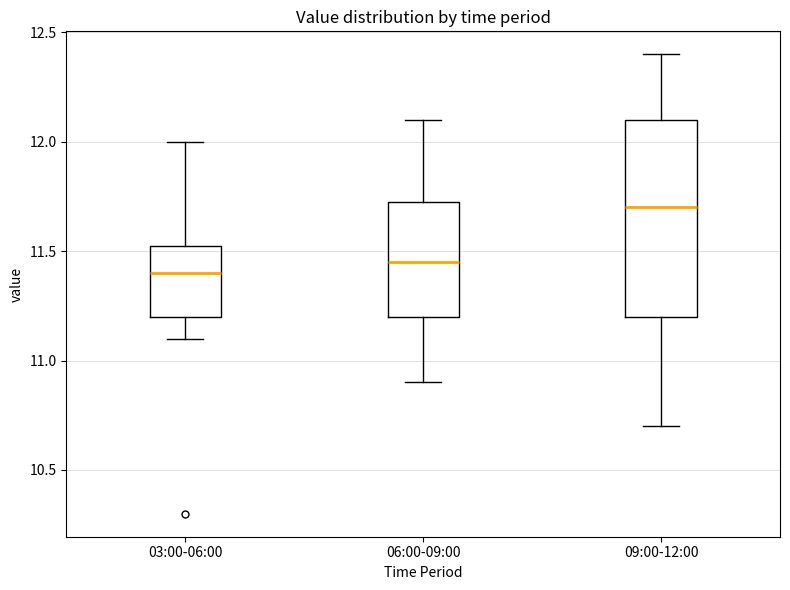

Which box's median line is the highest?

09:00-12:00